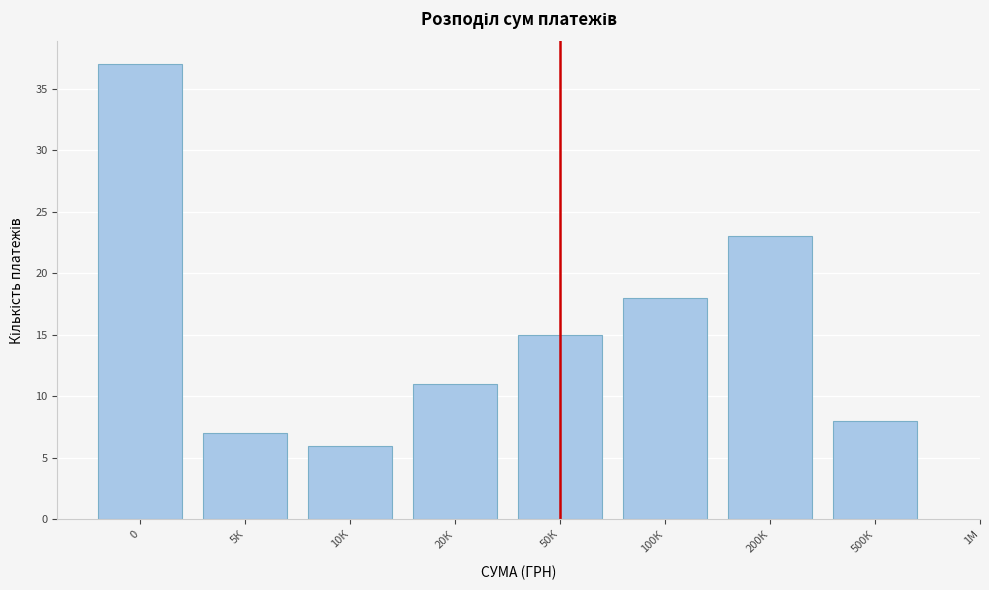

Reading left to right, transcribe all the data shown in this chart.

37	7	6	11	15	18	23	8